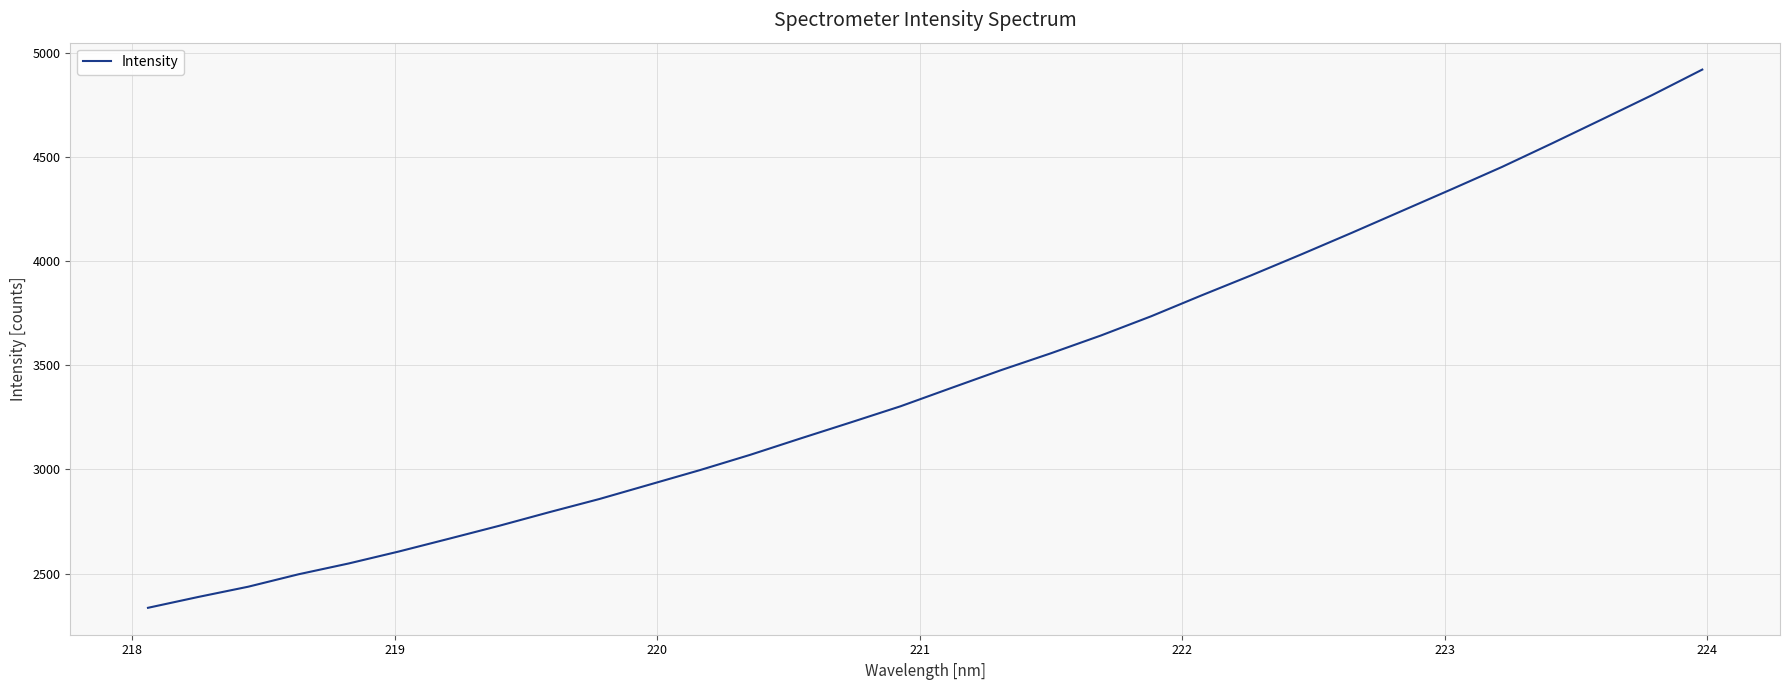

What is the sum of all values?

110269.3